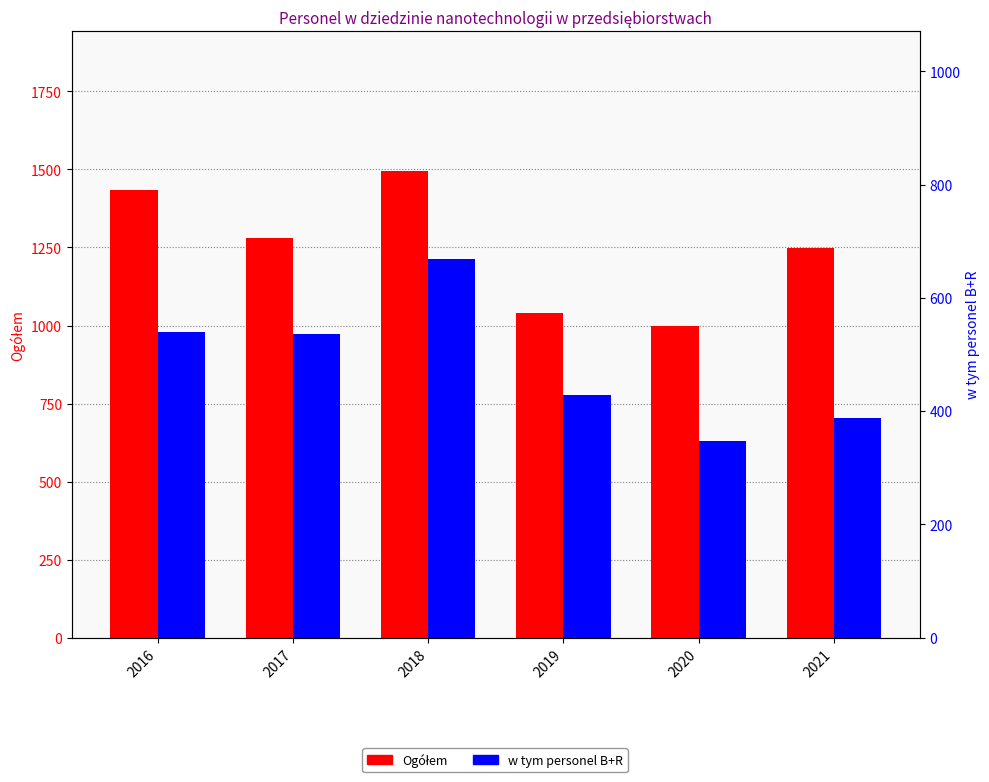

At 2020, list the series in order from largest to smallest.

Ogółem, w tym personel B+R